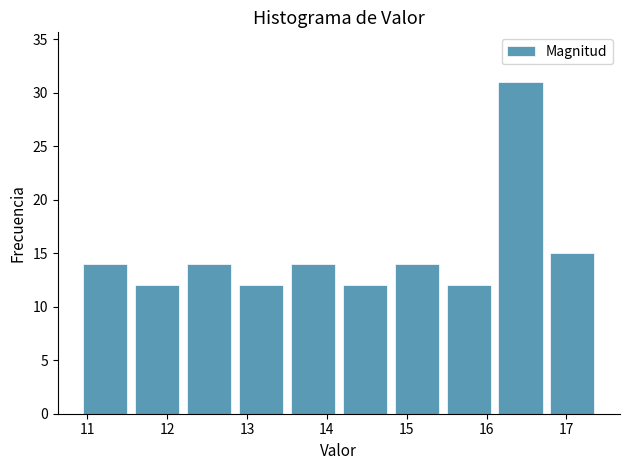

Reading left to right, list every bar in this chart as the range it spans on the x-axis followed by its height. Neither the bar edges nor the heights are printed on the chart, so give them approximately, as read against the axes.

10.90 to 11.55: 14
11.55 to 12.20: 12
12.20 to 12.85: 14
12.85 to 13.50: 12
13.50 to 14.15: 14
14.15 to 14.80: 12
14.80 to 15.45: 14
15.45 to 16.10: 12
16.10 to 16.75: 31
16.75 to 17.40: 15